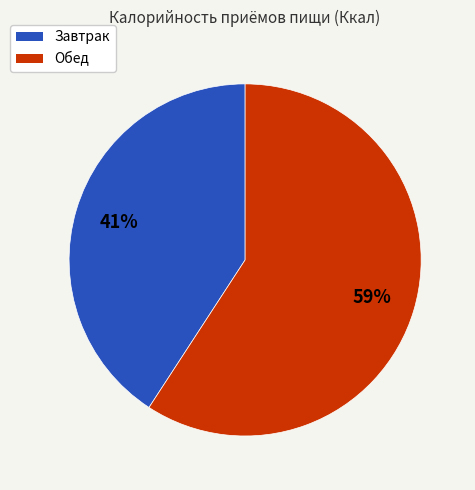

How many slices are in this pie chart?

2